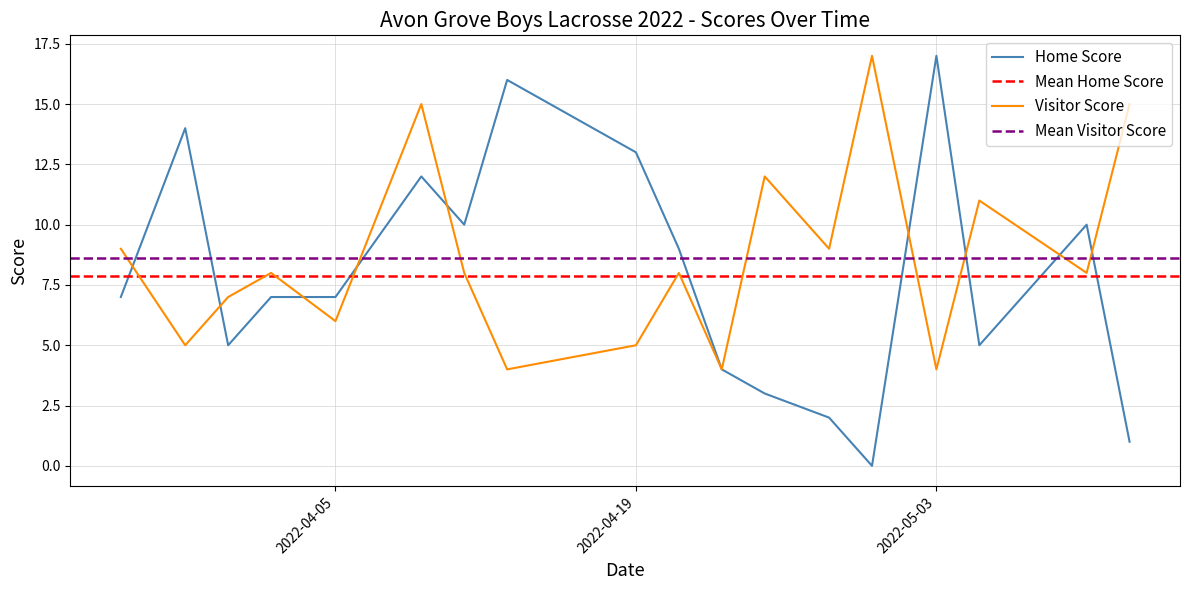

Which series ends up on top after the final intersection of Home Score and Visitor Score?

Visitor Score